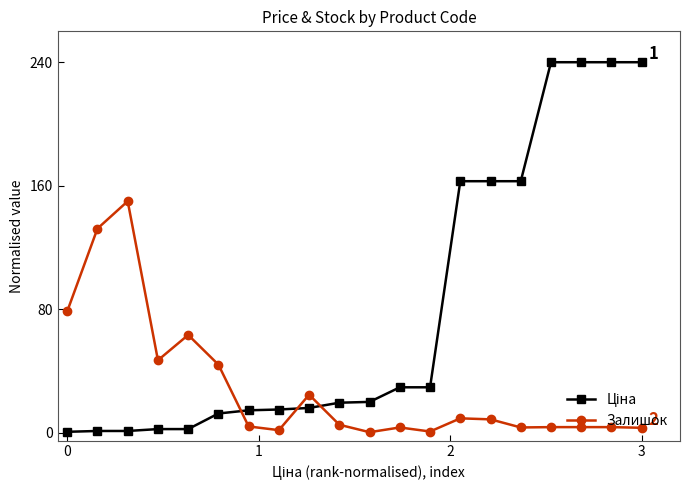

What is the highest value of the Залишок series?

150.0